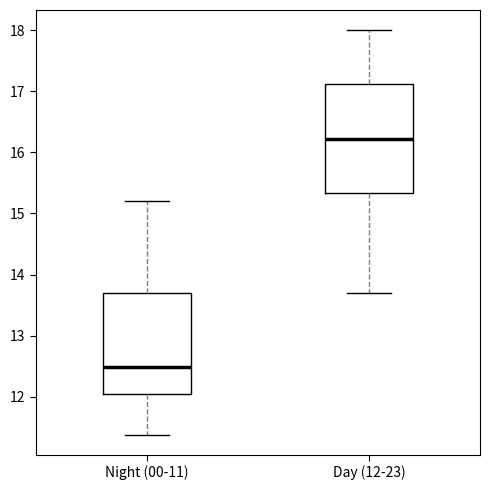

Where does the upper whisker of the box for Night (00-11) end on the y-axis? The values are not printed on the chart, so give them approximately, as read against the axis.

15.2